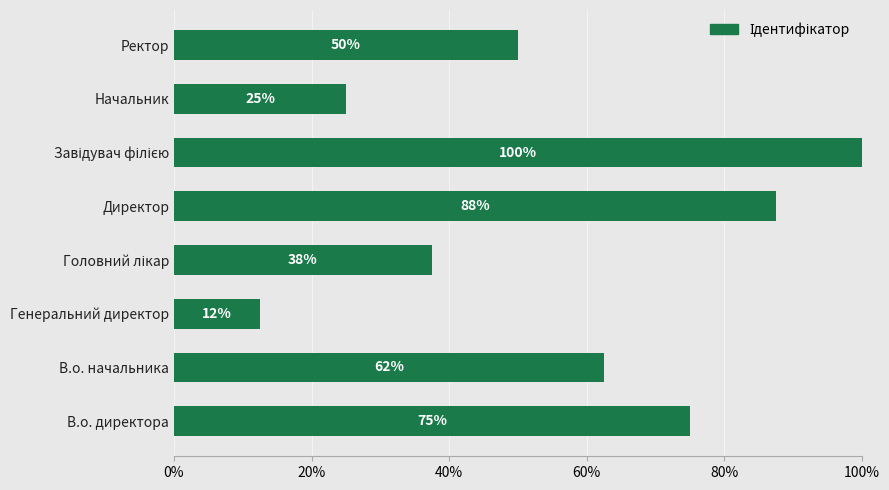

Are the bars horizontal?

Yes